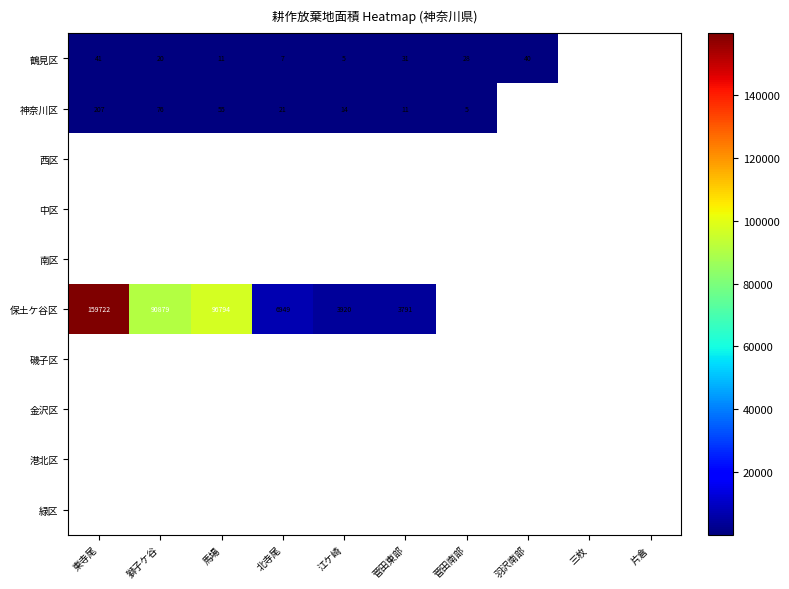

The 鶴見区 series shows 41 at 東寺尾. True or false?

True